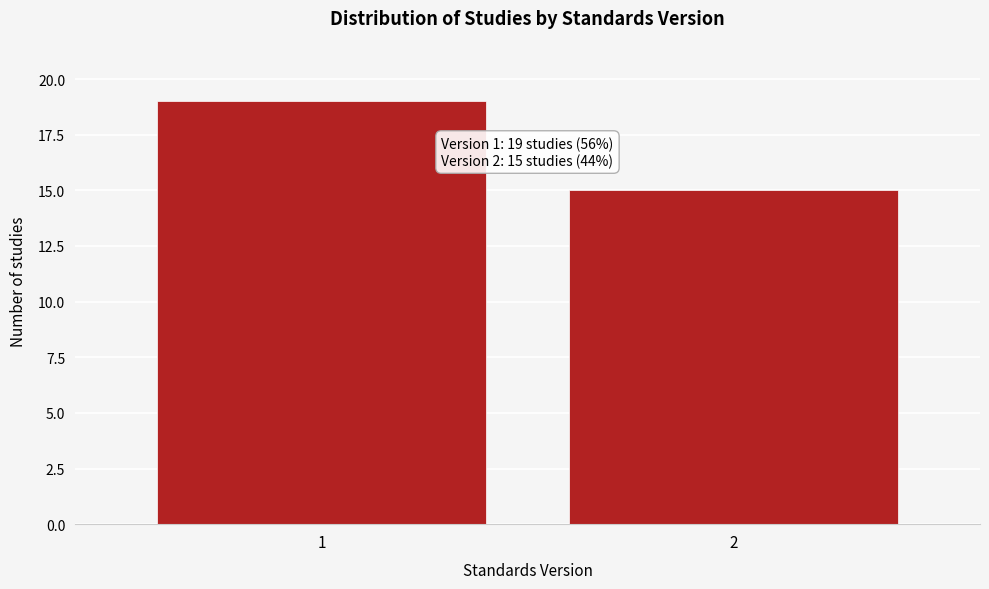

Reading right to left, what are all the values shown in this chart?

2=15	1=19